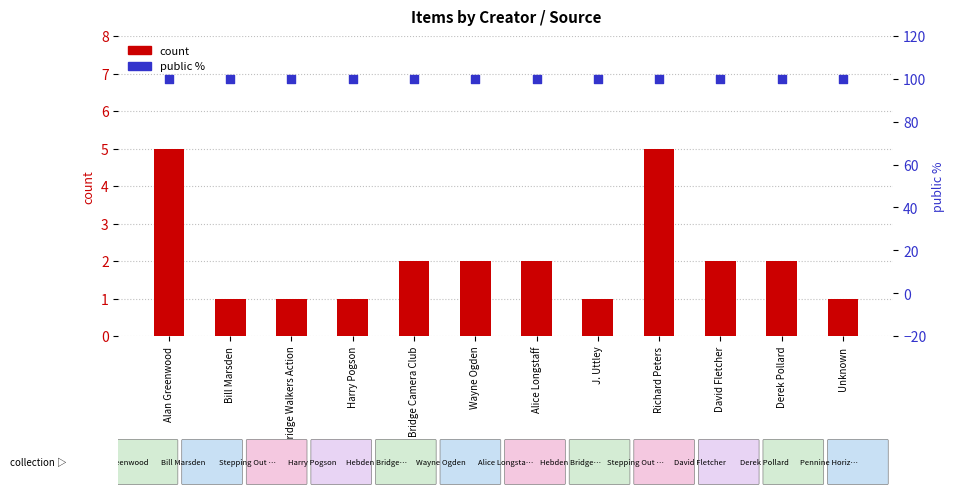

Which series reaches the minimum Y coordinate?

count